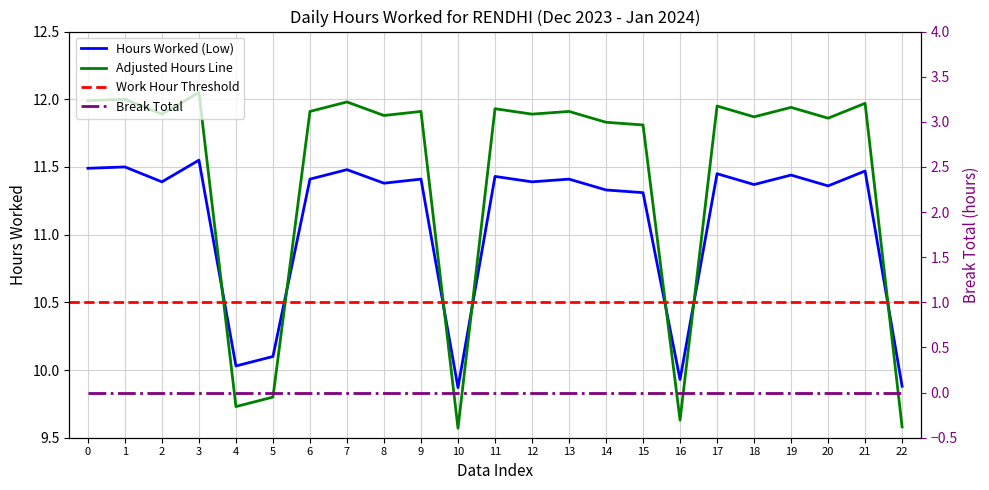

How many data points are less than 11?

5